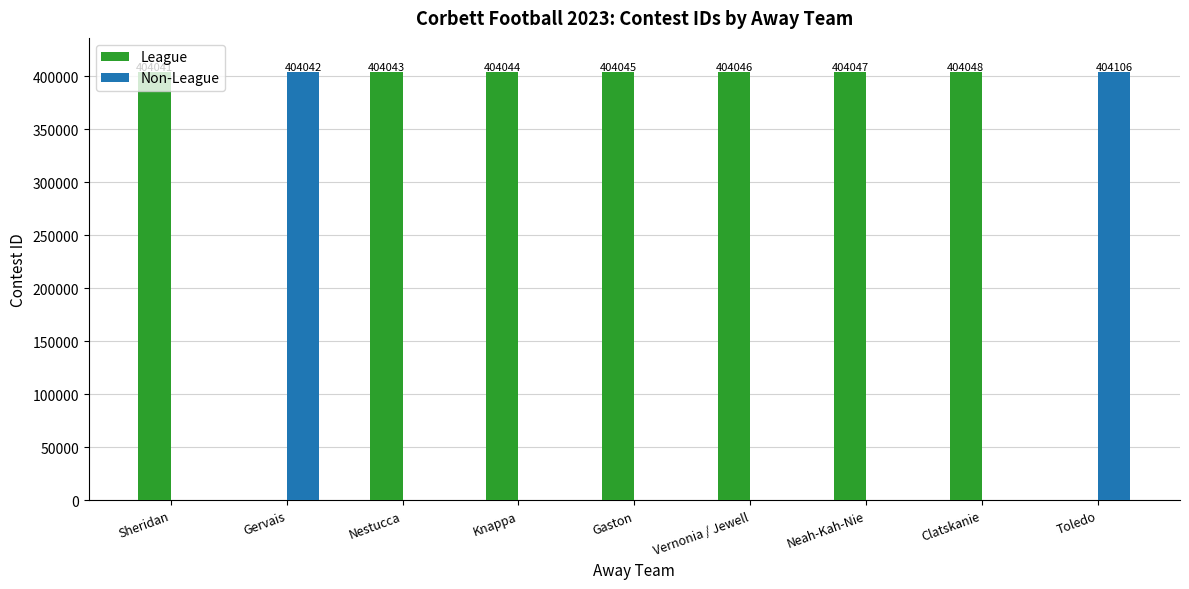

What is the sum of the League values at Gaston and Neah-Kah-Nie?

808092